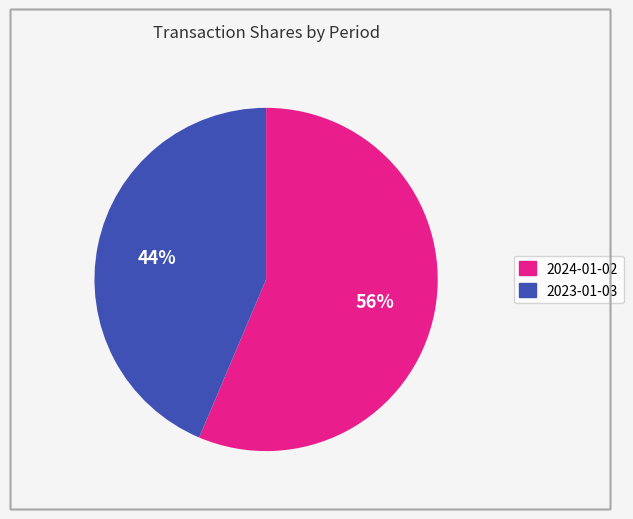

What is the ratio of the value at 2024-01-02 to the value at 2023-01-03?

1.3